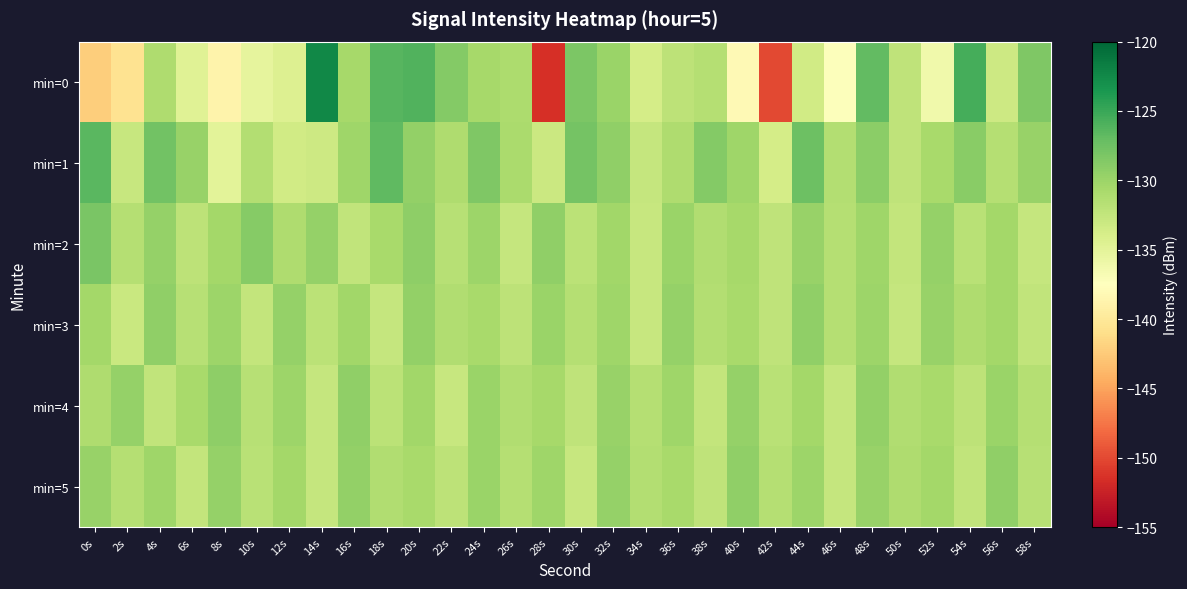

What is the total value across all series at 52s?

-787.5